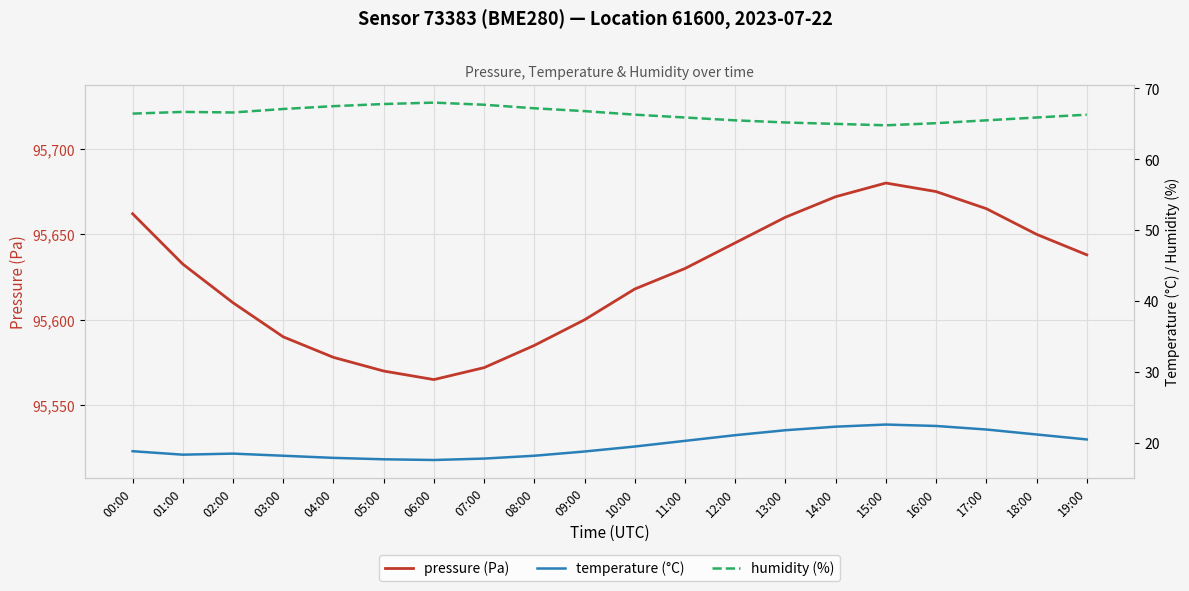

What is the difference between the highest and lowest values at 10:00?

95598.5